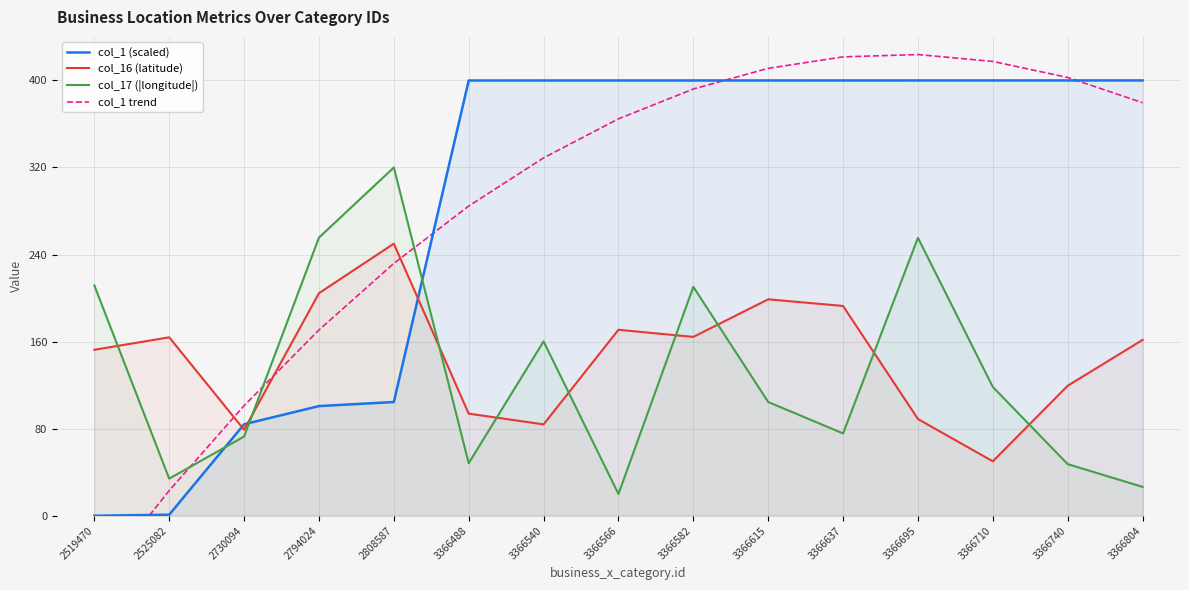

Is the value of col_1 (scaled) at 3366540 greater than the value of col_16 (latitude) at 3366637?

Yes